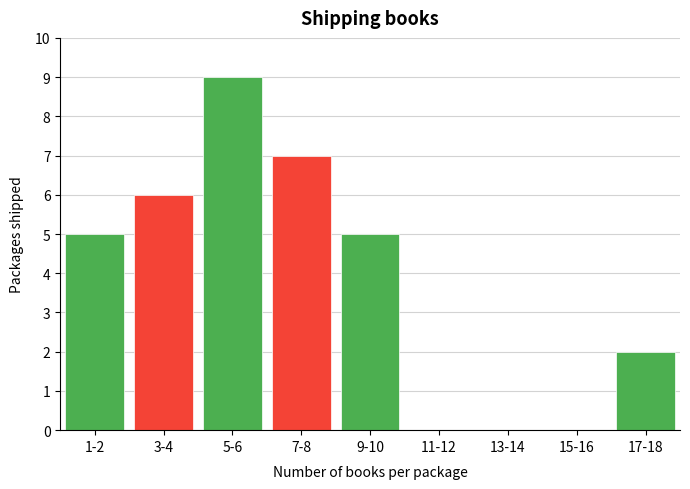

Reading left to right, list all the values displayed in this chart.

1-2=5	3-4=6	5-6=9	7-8=7	9-10=5	11-12=0	13-14=0	15-16=0	17-18=2